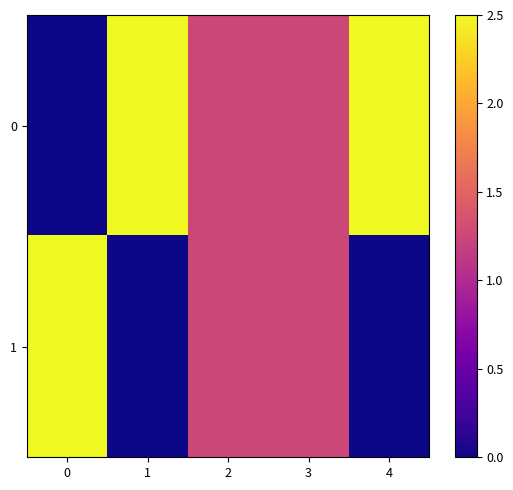

What is the total value across all series at 3?

2.5